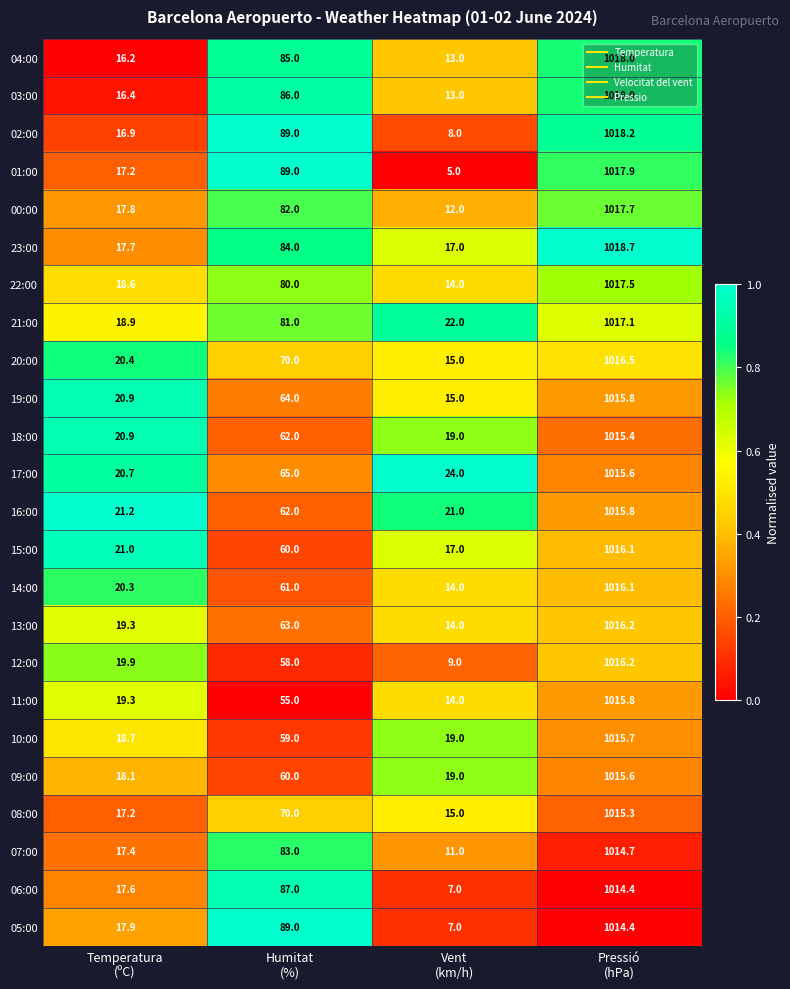

Which series has the largest total across all categories?

21:00